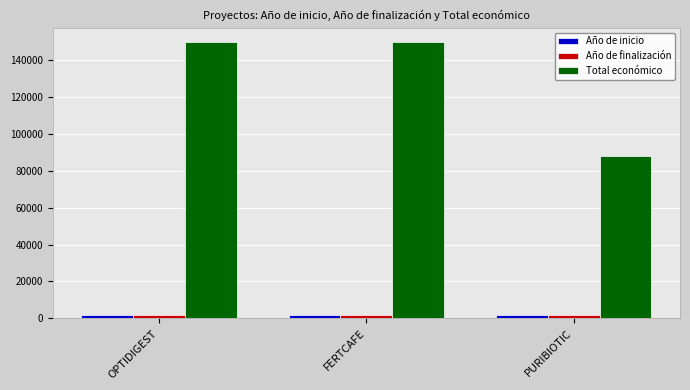

Between OPTIDIGEST and PURIBIOTIC, which series saw the biggest shift?

Total económico